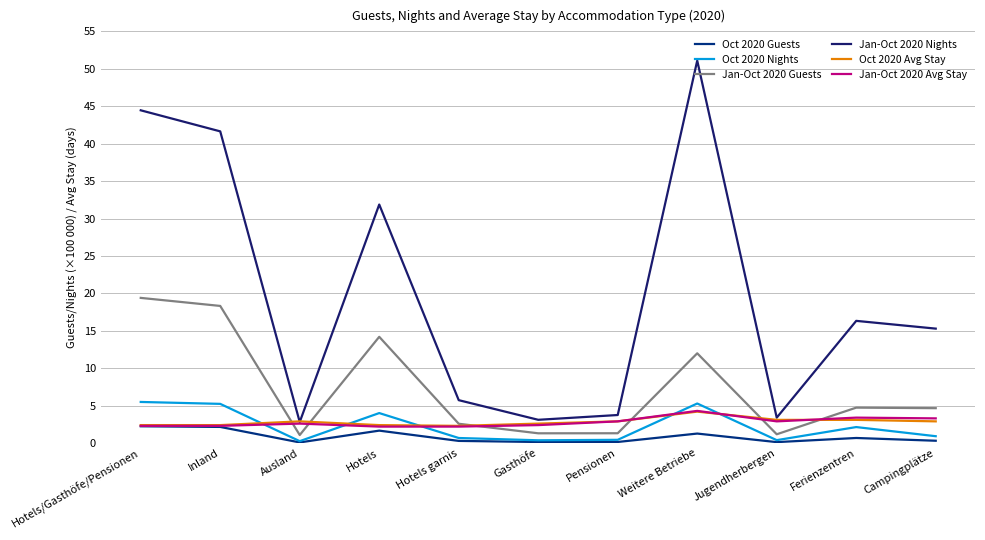

True or false: Oct 2020 Guests and Oct 2020 Nights cross at least once.

False